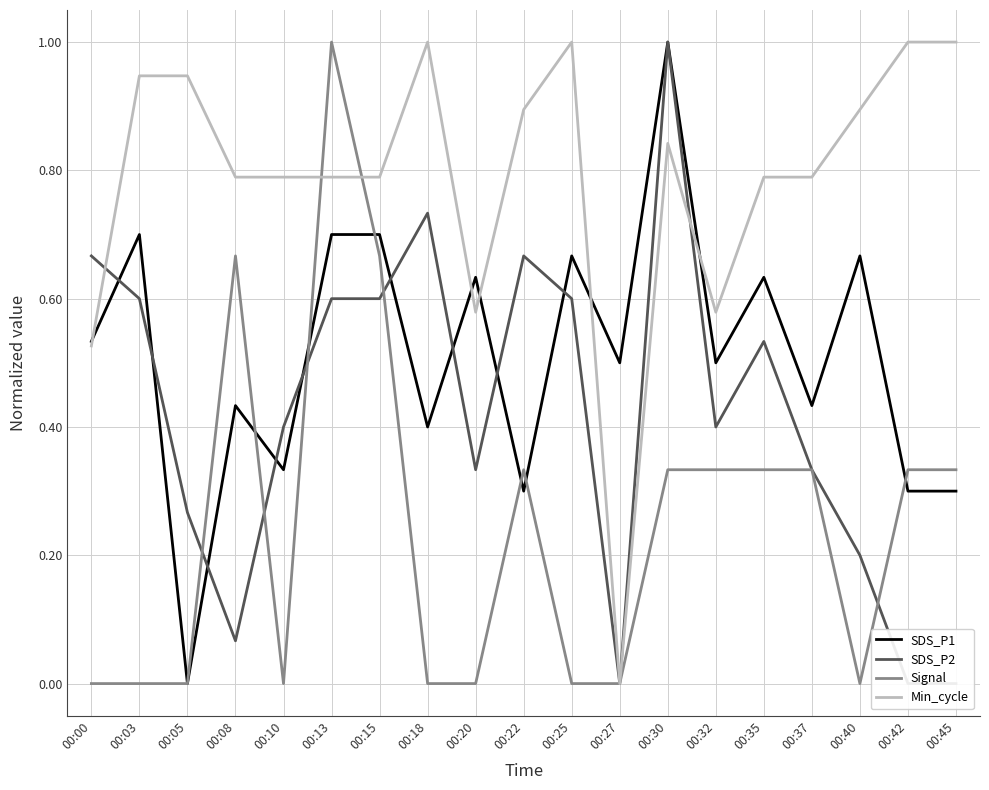

How many data points in Signal are above 0?

10